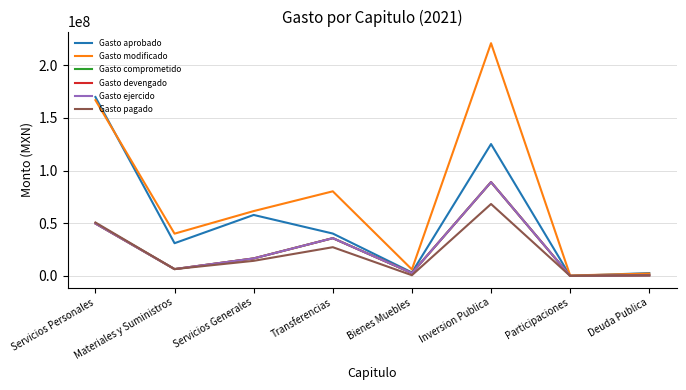

Reading left to right, list all the values displayed in this chart.

Gasto aprobado: Servicios Personales=169761755.5	Materiales y Suministros=31046696.0	Servicios Generales=57861993.5	Transferencias=40210067.0	Bienes Muebles=3272345.2	Inversion Publica=125140000.0	Participaciones=0.0	Deuda Publica=2707142.8
Gasto modificado: Servicios Personales=166774427.2	Materiales y Suministros=40105195.9	Servicios Generales=61532003.4	Transferencias=80287059.1	Bienes Muebles=6159543.5	Inversion Publica=220839119.6	Participaciones=423065.1	Deuda Publica=2226379.4
Gasto comprometido: Servicios Personales=49745488.0	Materiales y Suministros=6473635.1	Servicios Generales=16610562.1	Transferencias=35836213.4	Bienes Muebles=2689319.8	Inversion Publica=89024649.3	Participaciones=0.0	Deuda Publica=558000.2
Gasto devengado: Servicios Personales=49745488.0	Materiales y Suministros=6473635.1	Servicios Generales=16610562.1	Transferencias=35836213.4	Bienes Muebles=2689319.8	Inversion Publica=89024649.3	Participaciones=0.0	Deuda Publica=558000.2
Gasto ejercido: Servicios Personales=49745488.0	Materiales y Suministros=6473635.1	Servicios Generales=16610562.1	Transferencias=35836213.4	Bienes Muebles=2689319.8	Inversion Publica=89024649.3	Participaciones=0.0	Deuda Publica=558000.2
Gasto pagado: Servicios Personales=50723037.8	Materiales y Suministros=6464318.8	Servicios Generales=14315097.7	Transferencias=27254535.3	Bienes Muebles=674891.7	Inversion Publica=68254939.7	Participaciones=0.0	Deuda Publica=558000.2